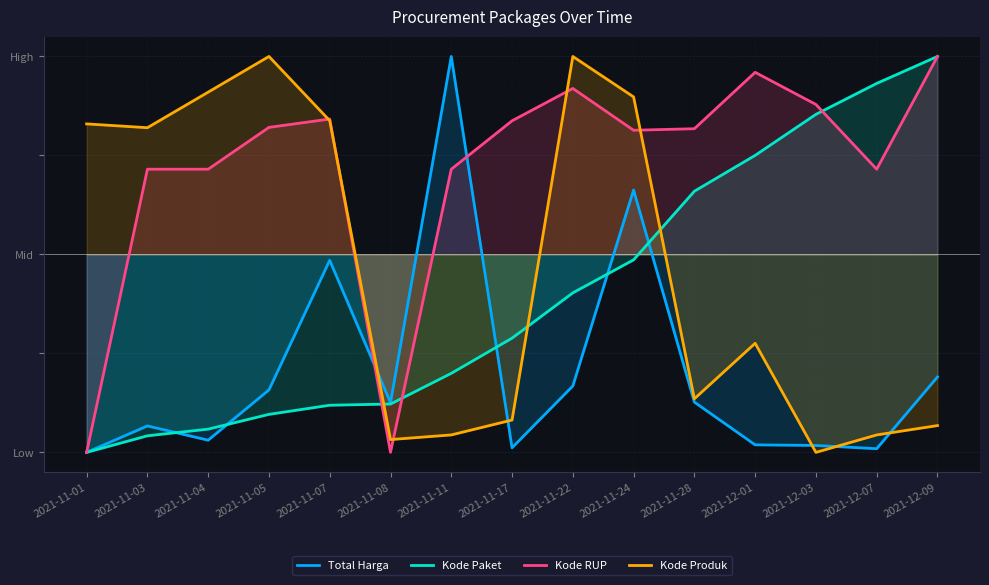

At how many categories does at least one series exceed 0?

14